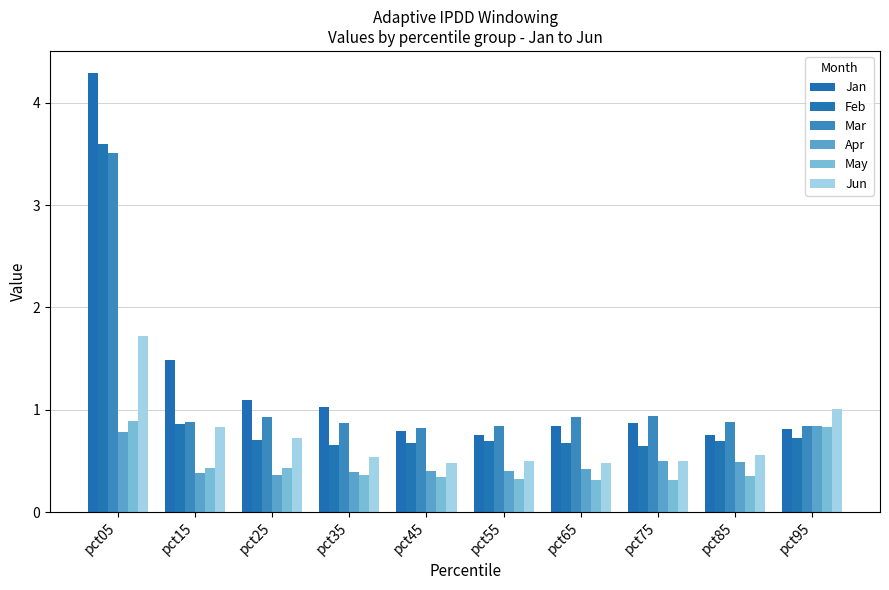

At which category is the sum across all series the highest?

pct05